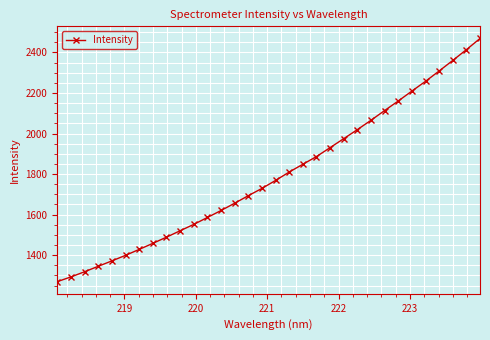

What is the difference between the maximum and minimum values?

1199.2